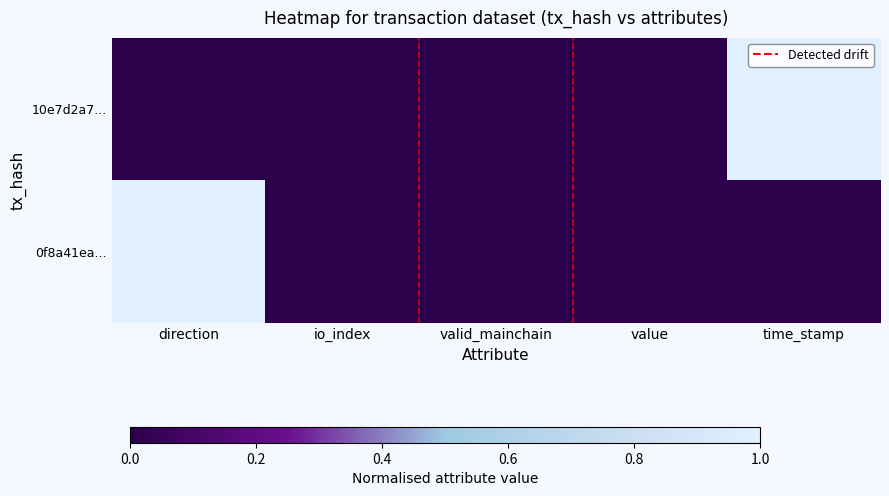

Which series has the largest total across all categories?

10e7d2a7...